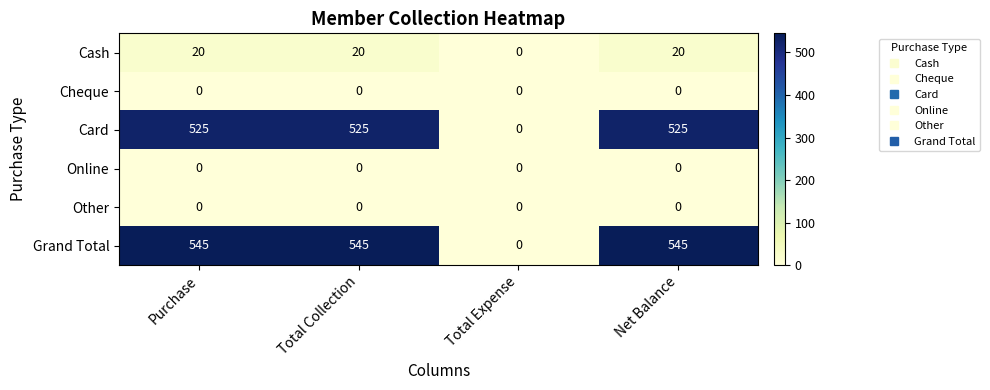

Reading left to right, list all the values displayed in this chart.

Cash: Purchase=20	Total Collection=20	Total Expense=0	Net Balance=20
Cheque: Purchase=0	Total Collection=0	Total Expense=0	Net Balance=0
Card: Purchase=525	Total Collection=525	Total Expense=0	Net Balance=525
Online: Purchase=0	Total Collection=0	Total Expense=0	Net Balance=0
Other: Purchase=0	Total Collection=0	Total Expense=0	Net Balance=0
Grand Total: Purchase=545	Total Collection=545	Total Expense=0	Net Balance=545